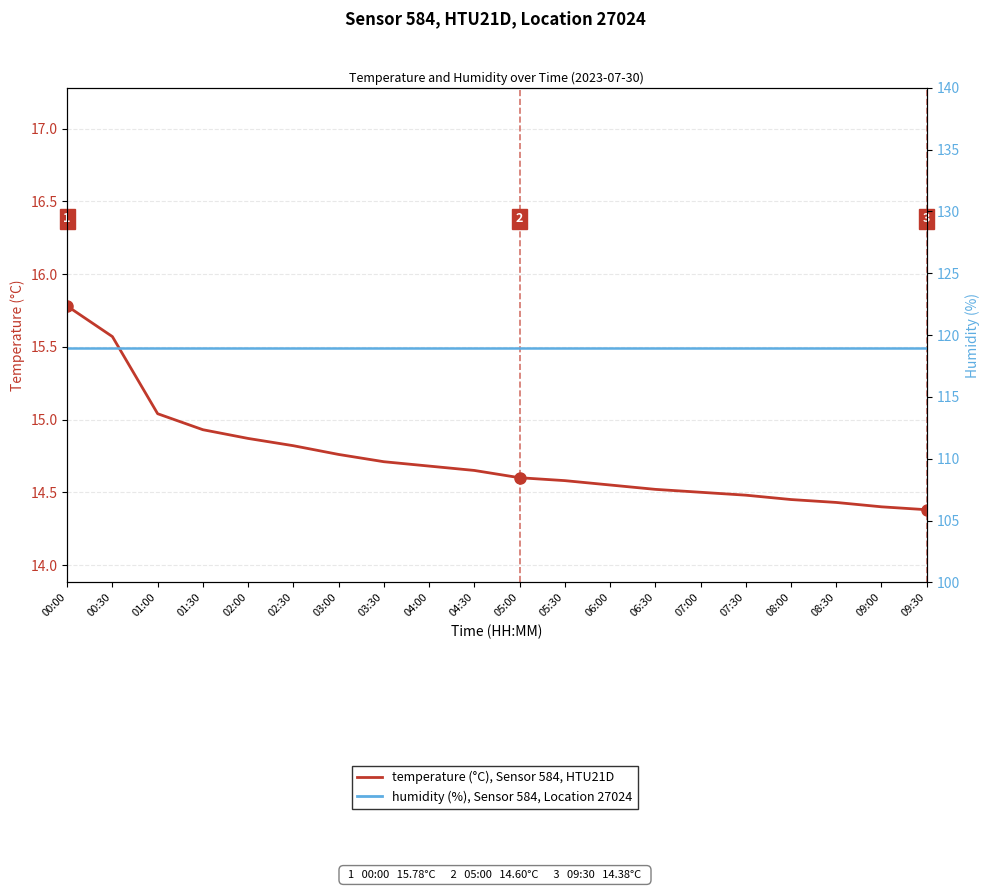

What is the sum of all humidity (%) values?

2379.8